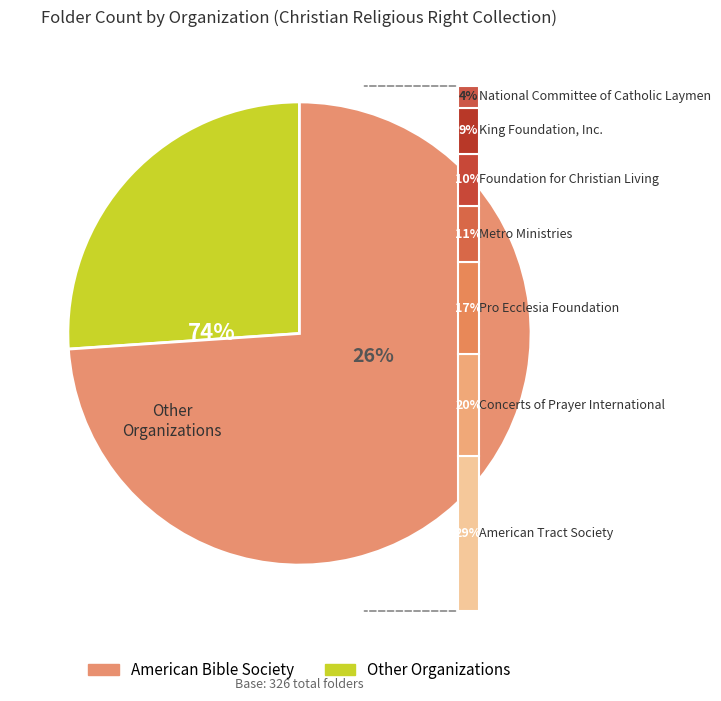

Does American Tract Society account for over 50% of the chart?

No